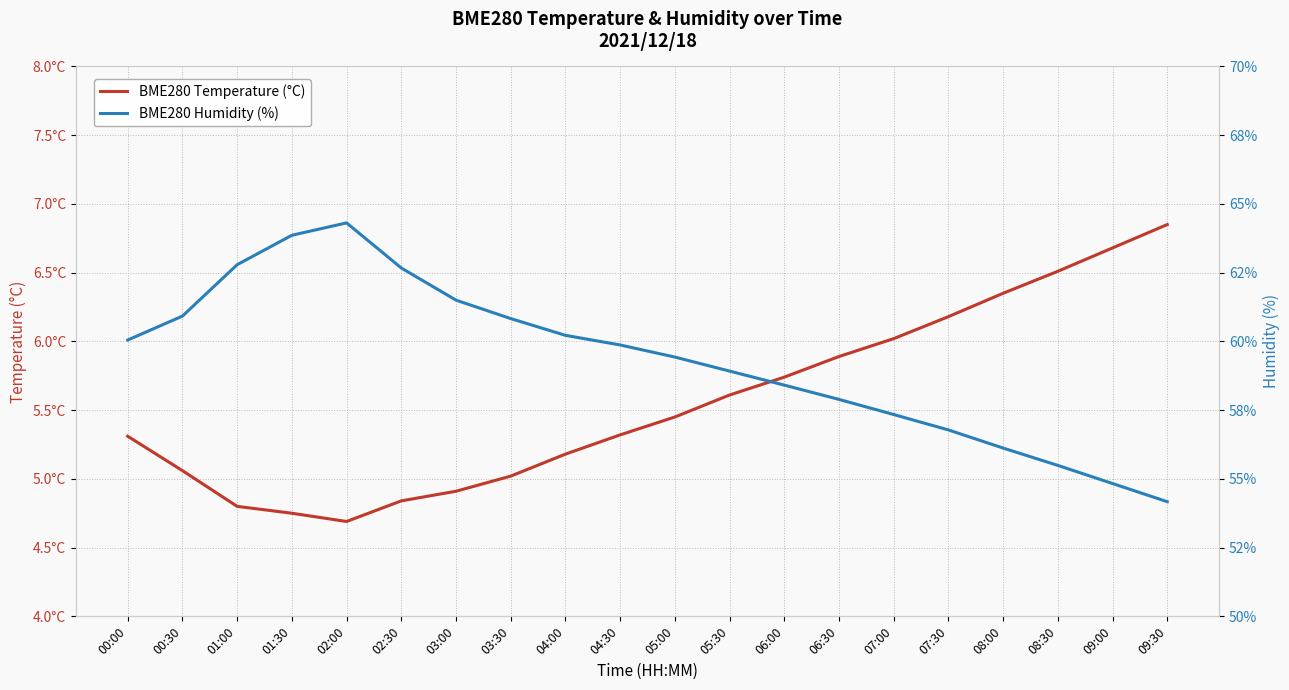

List the series in order of their peak value, lowest first.

BME280 Temperature (°C), BME280 Humidity (%)